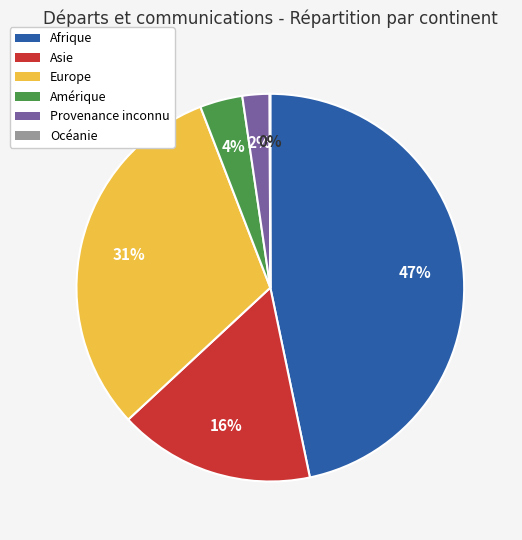

The Asie slice represents 16% of the pie. True or false?

True